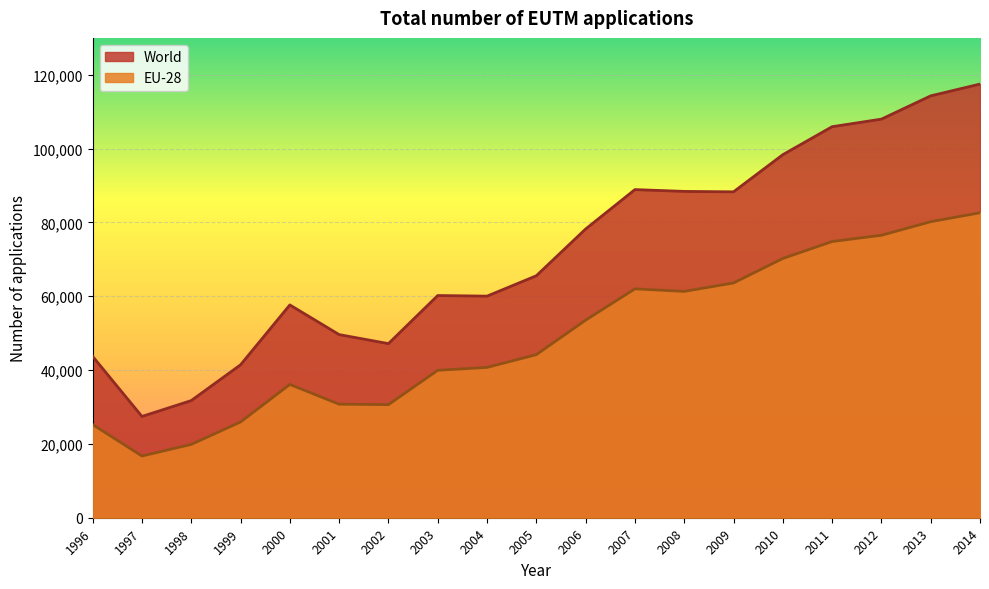

Which category has the lowest value across all series?

1997